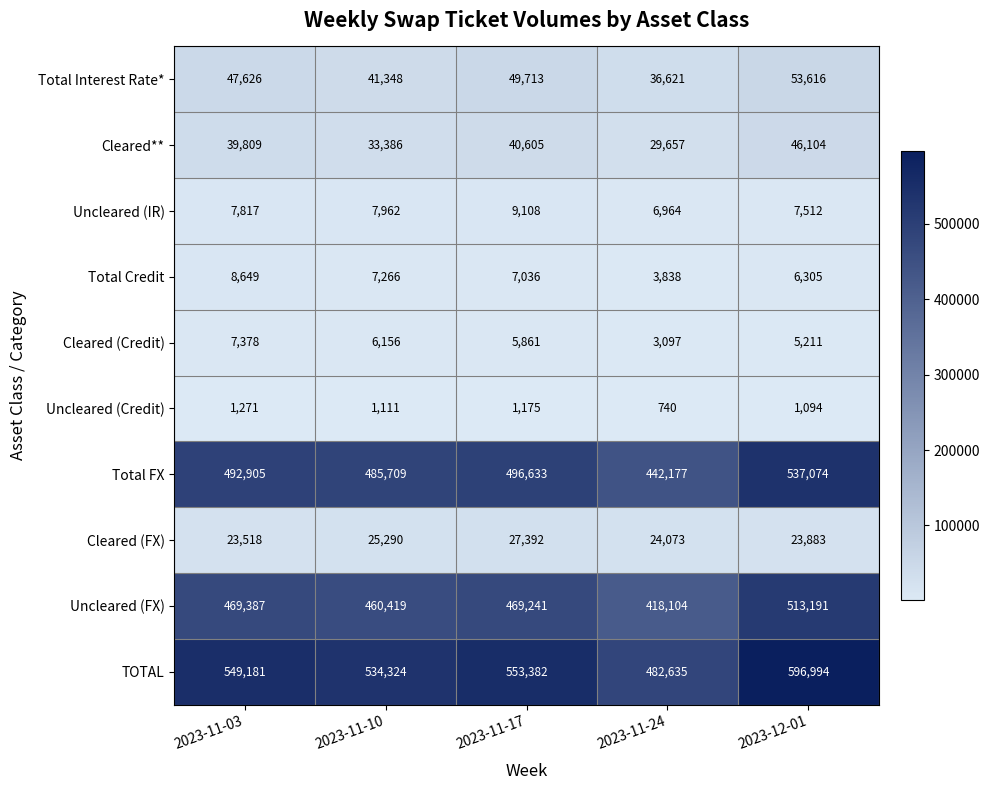

How many data points does each series have?

5